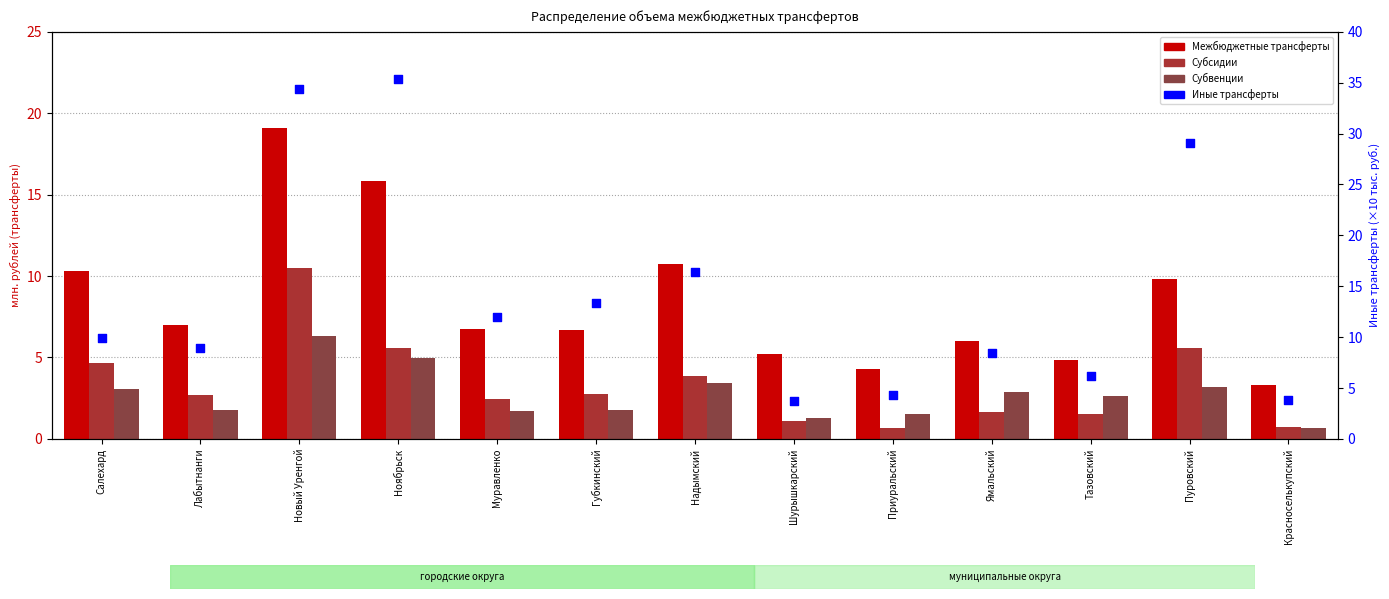

Which series has the widest spread of Y values?

Иные трансферты (col_7)